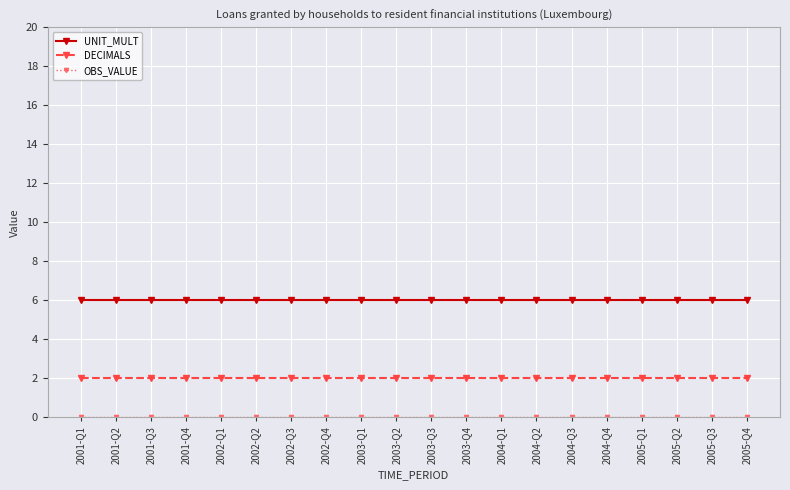

What is the difference between the highest and lowest values at 2001-Q3?

6